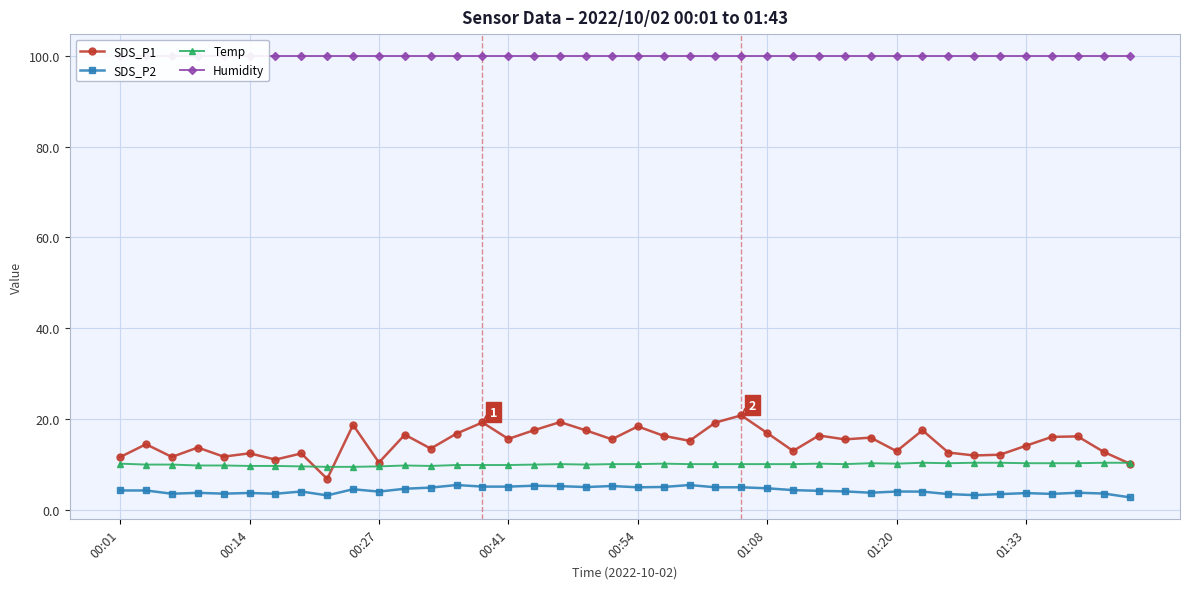

How many distinct data groups are displayed?

4